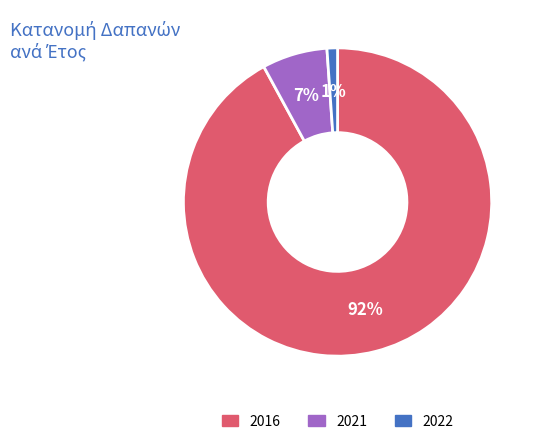

Combined, do 2021 and 2016 account for over 50%?

Yes